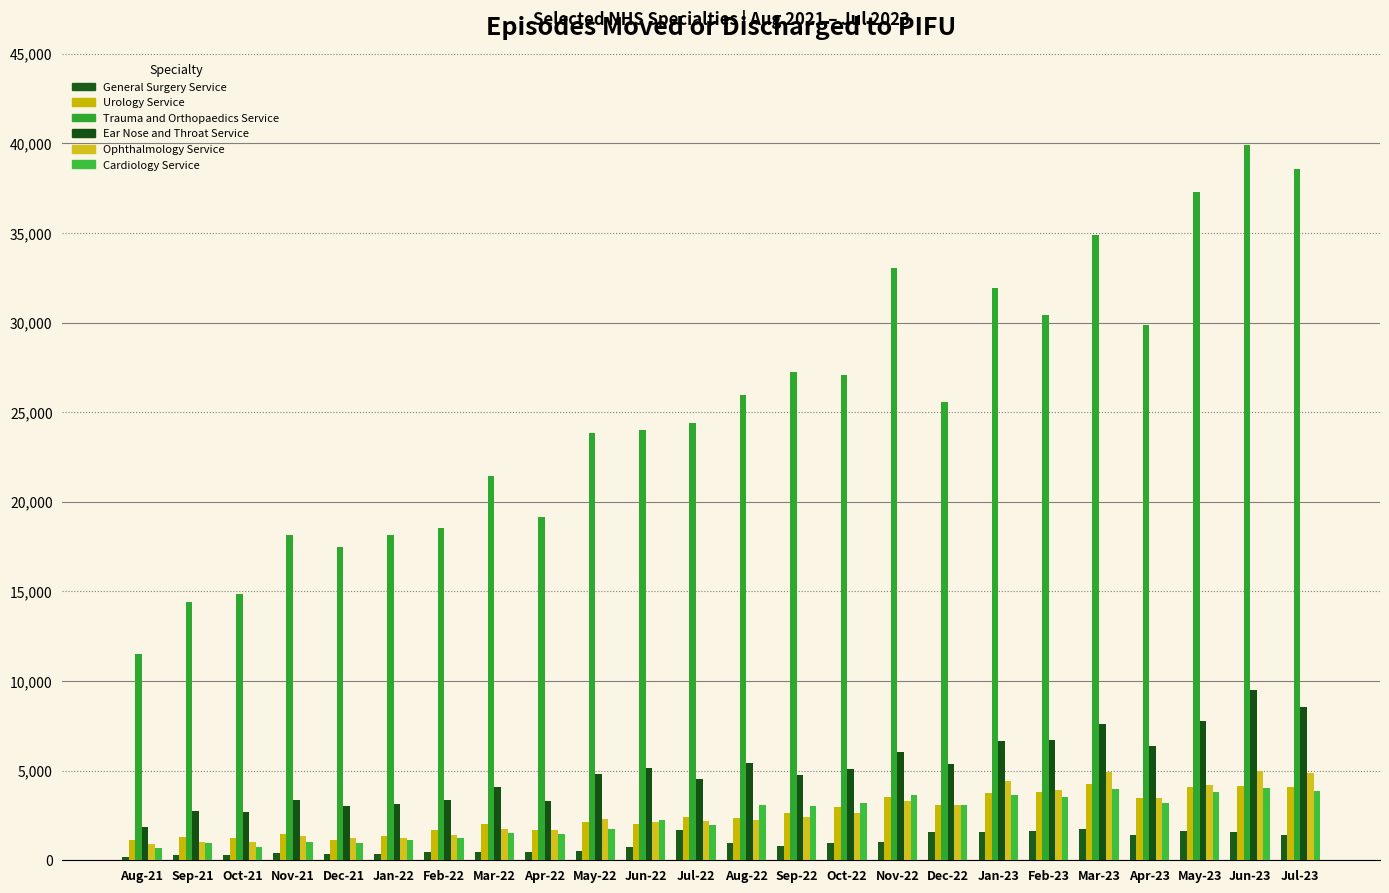

What is the label of the 10th bar from the left?

May-22